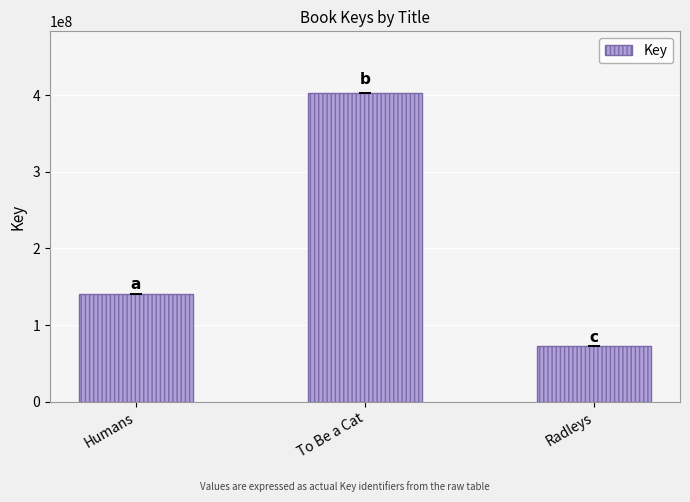

What is the sum of all values?

615369879